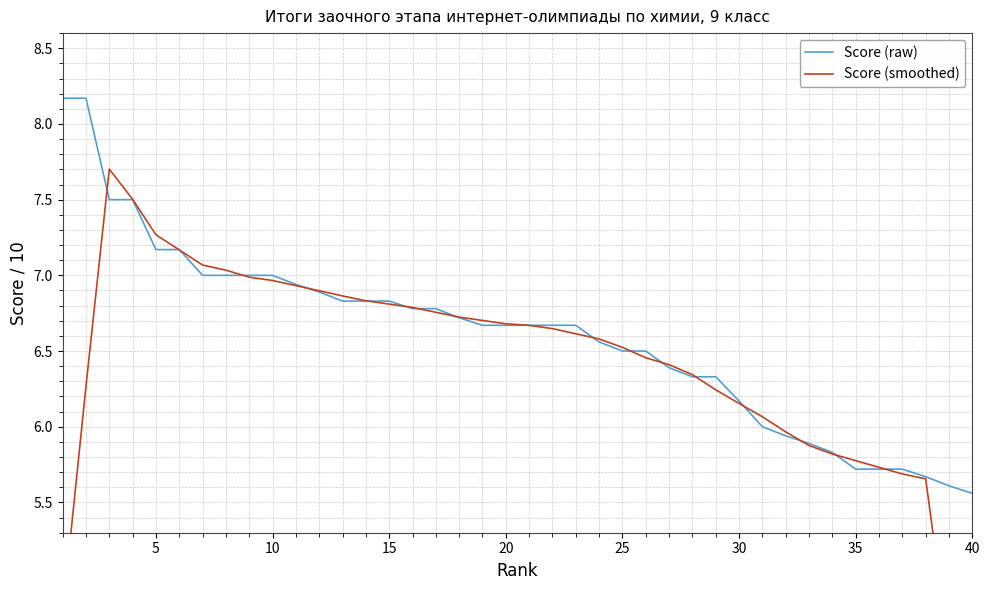

What is the maximum value for Score (smoothed)?

7.7